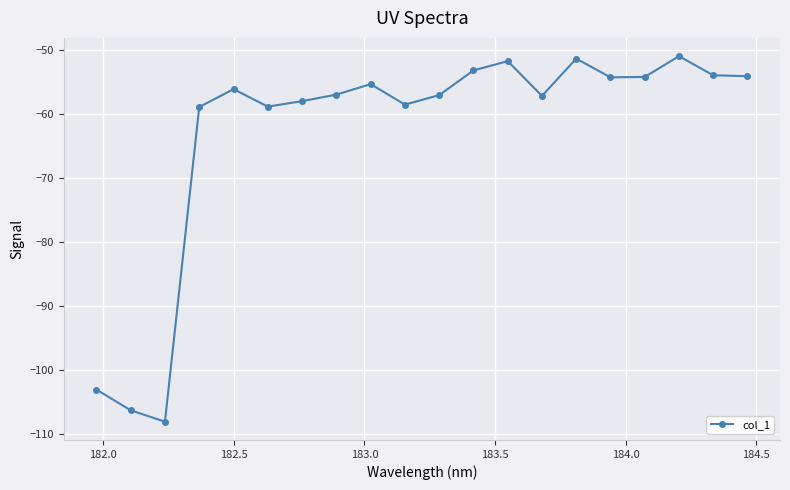

True or false: the data has more than 2 interior local peaks.

True